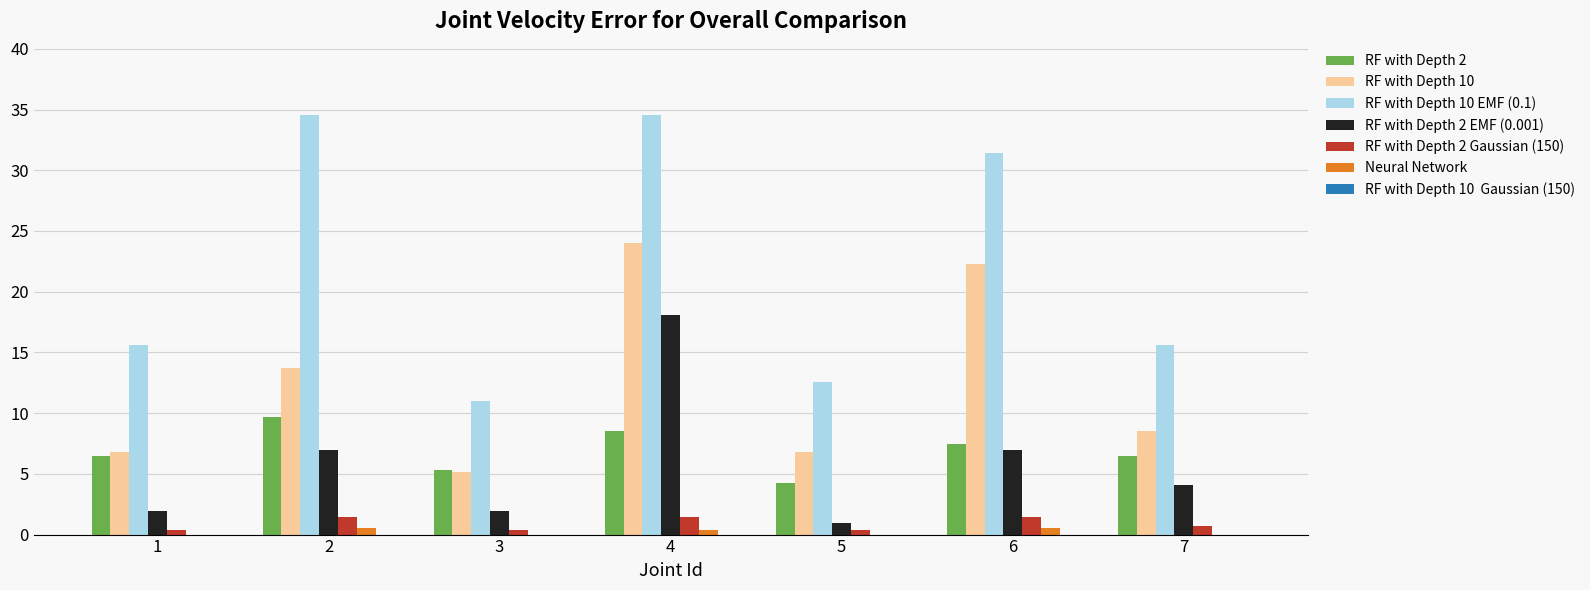

How many data points does each series have?

7